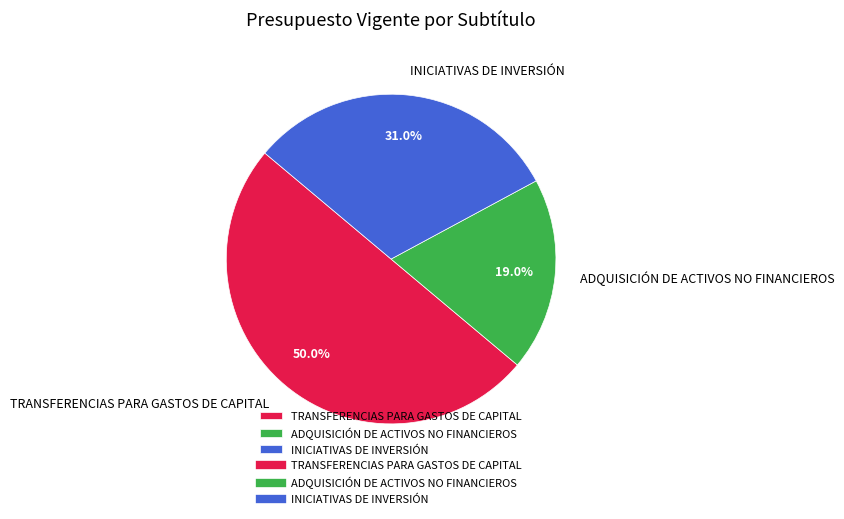

What is the ratio of the value at INICIATIVAS DE INVERSIÓN to the value at ADQUISICIÓN DE ACTIVOS NO FINANCIEROS?

1.6